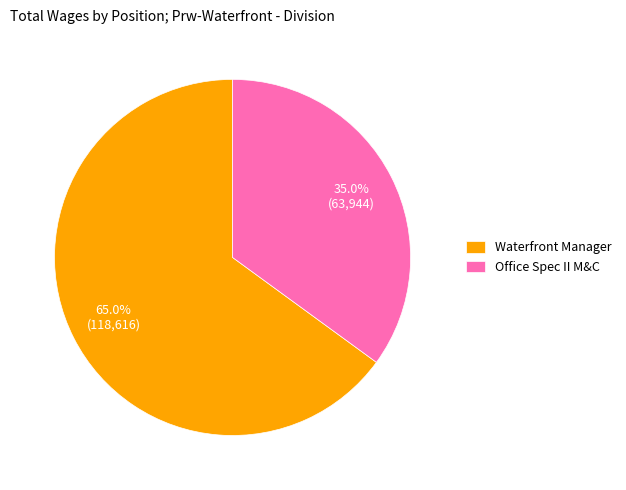

What is the largest slice in the pie chart?

Waterfront Manager